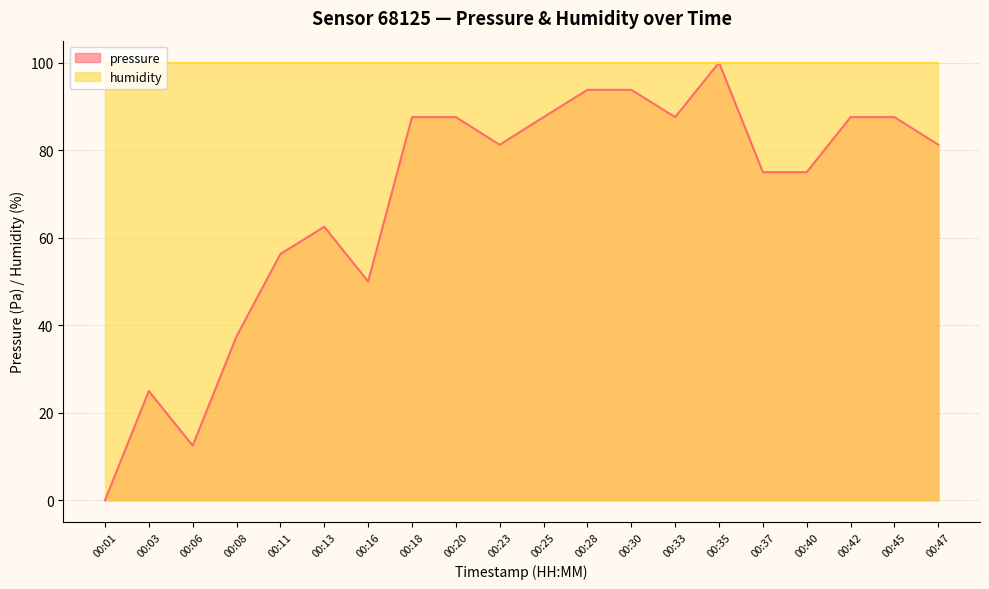

At how many categories does at least one series exceed 75?

20